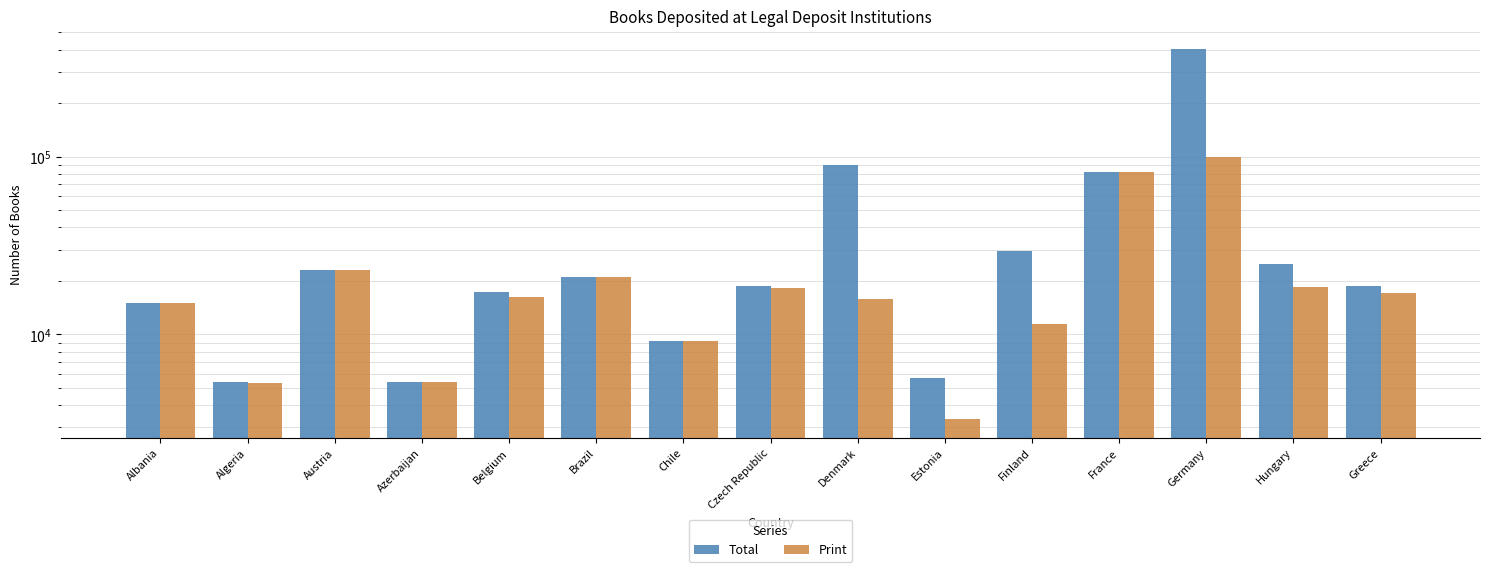

Are the bars horizontal?

No